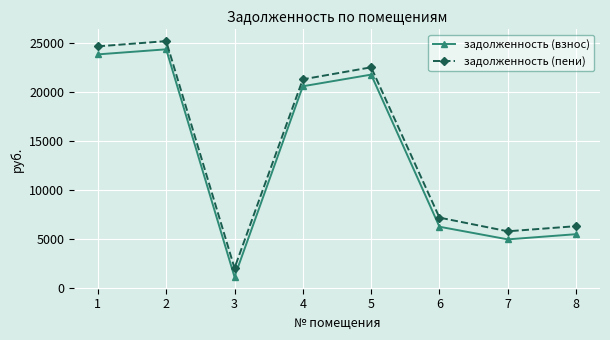

Which series changed the most between 3 and 7?

задолженность (взнос)